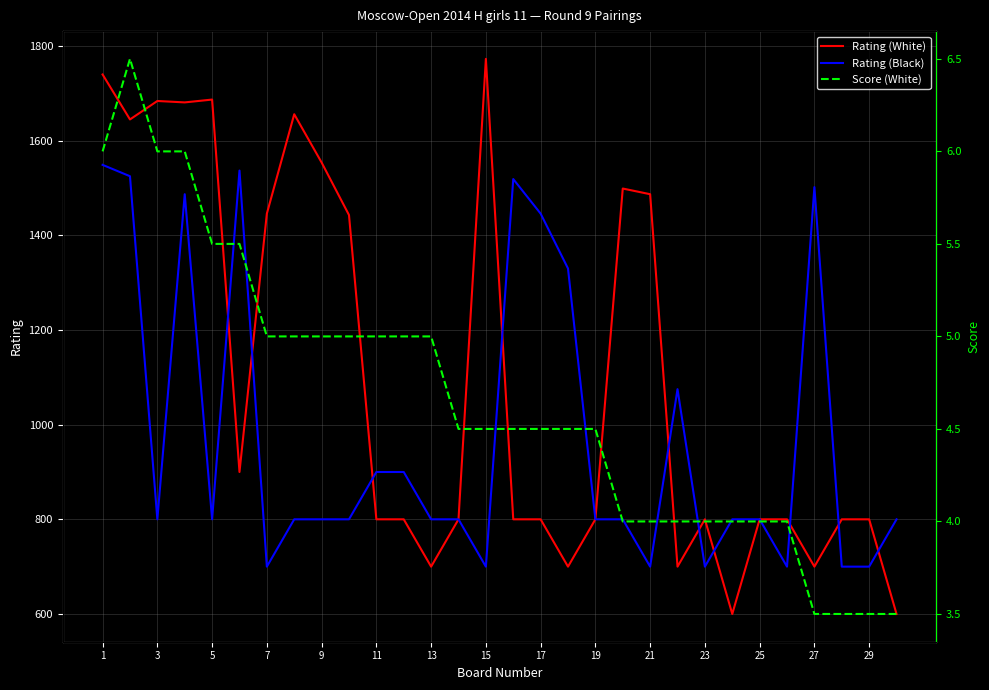

What is the minimum value for Rating (Black)?

700